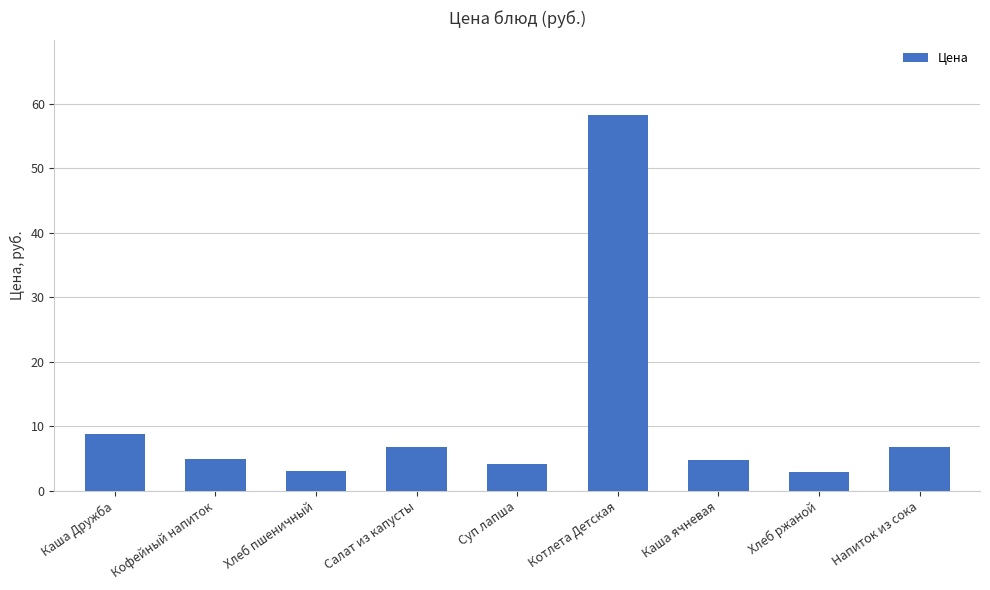

Are the bars grouped side by side (vs. stacked)?

No